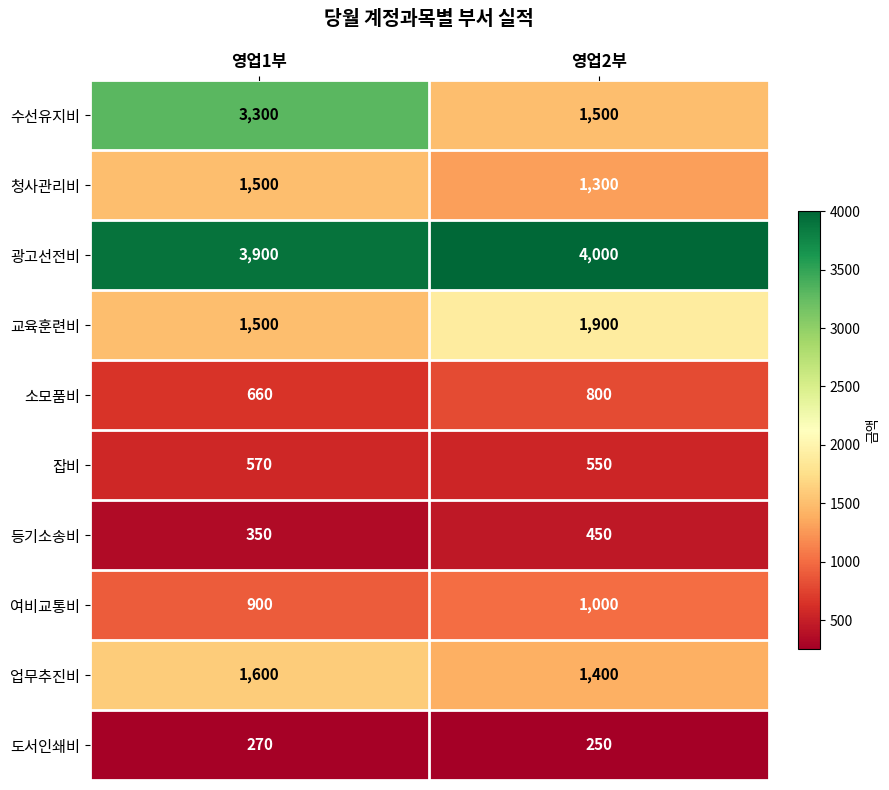

Where is 등기소송비 nearest to the value 400?

영업1부